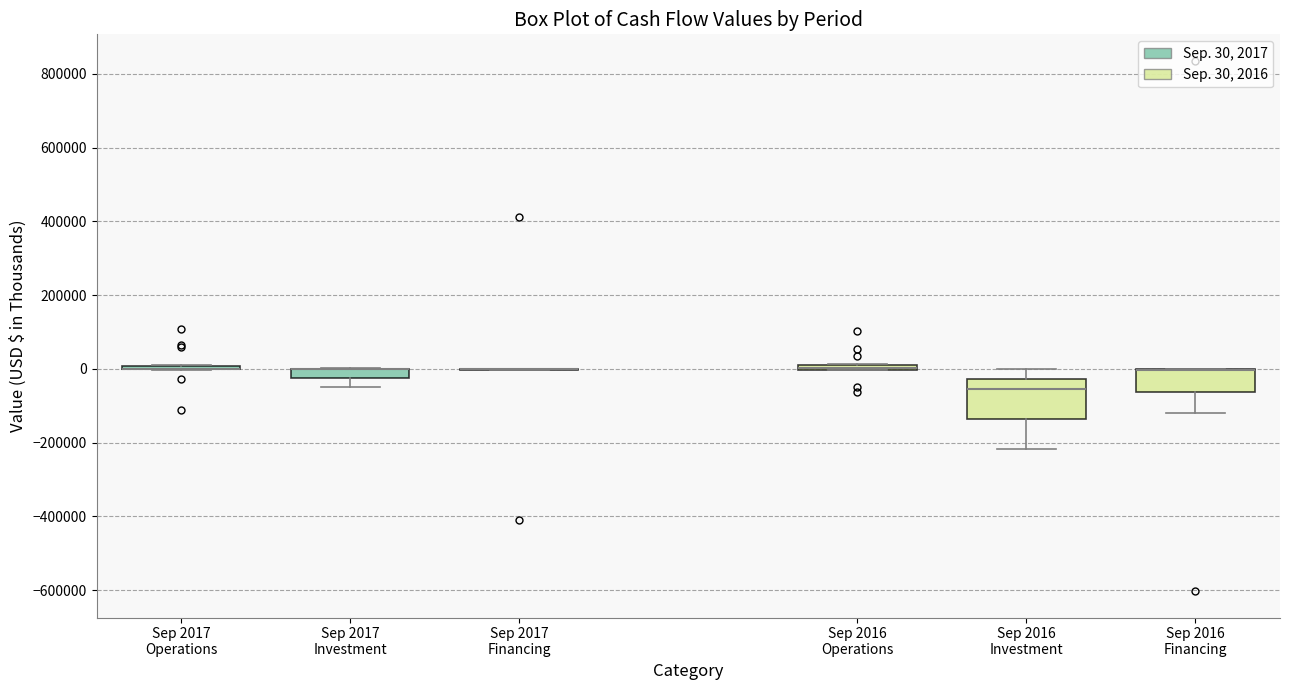

Where is the upper edge of the box for Sep 2016 Operations on the y-axis? The values are not printed on the chart, so give them approximately, as read against the axis.

20000